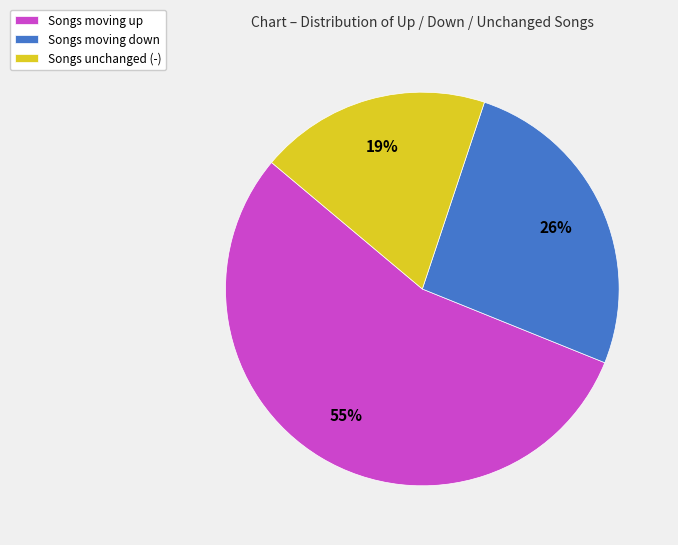

Which has a higher value, Songs unchanged (-) or Songs moving up?

Songs moving up